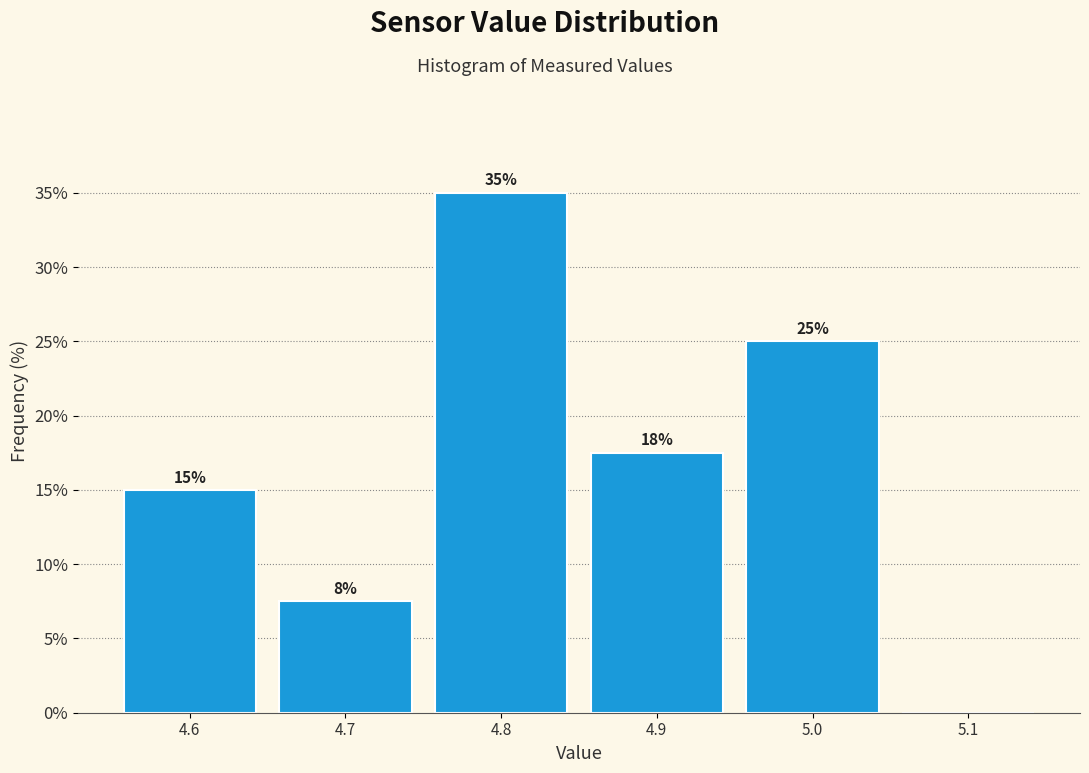

Over which range of the x-axis is the bar tallest?

4.75 to 4.85